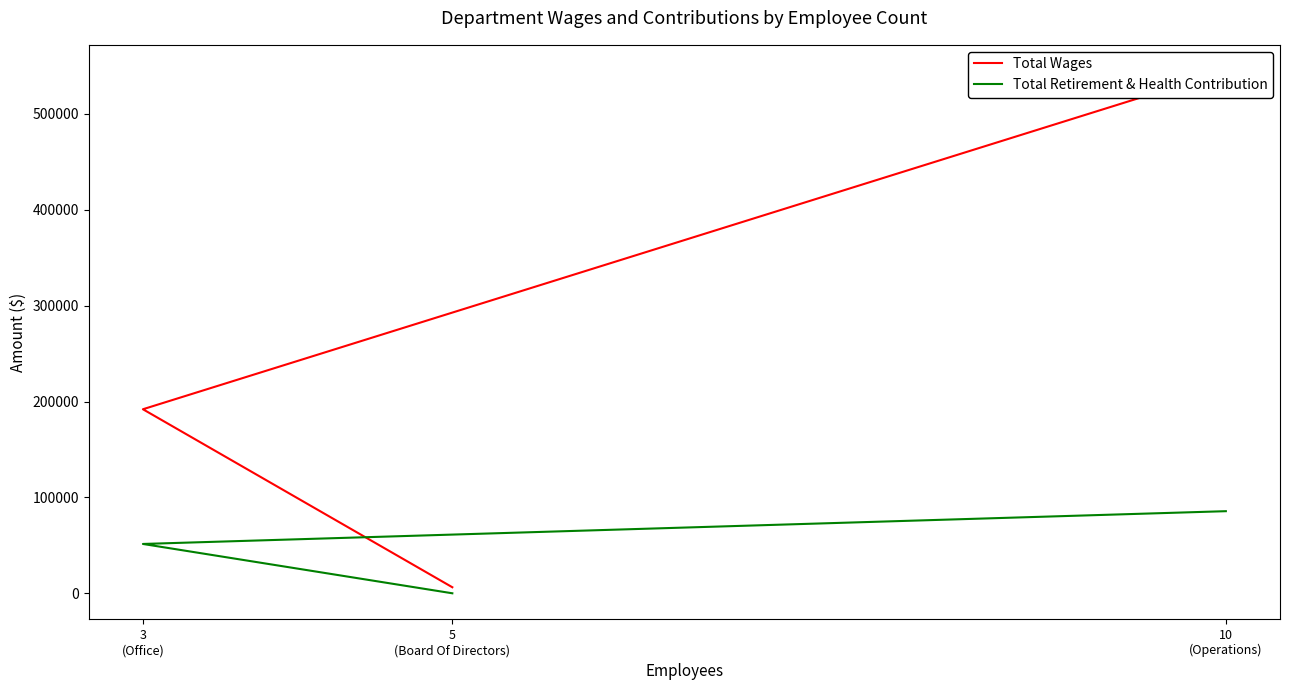

What is the difference between the maximum and minimum values in the Total Retirement & Health Contribution series?

85643